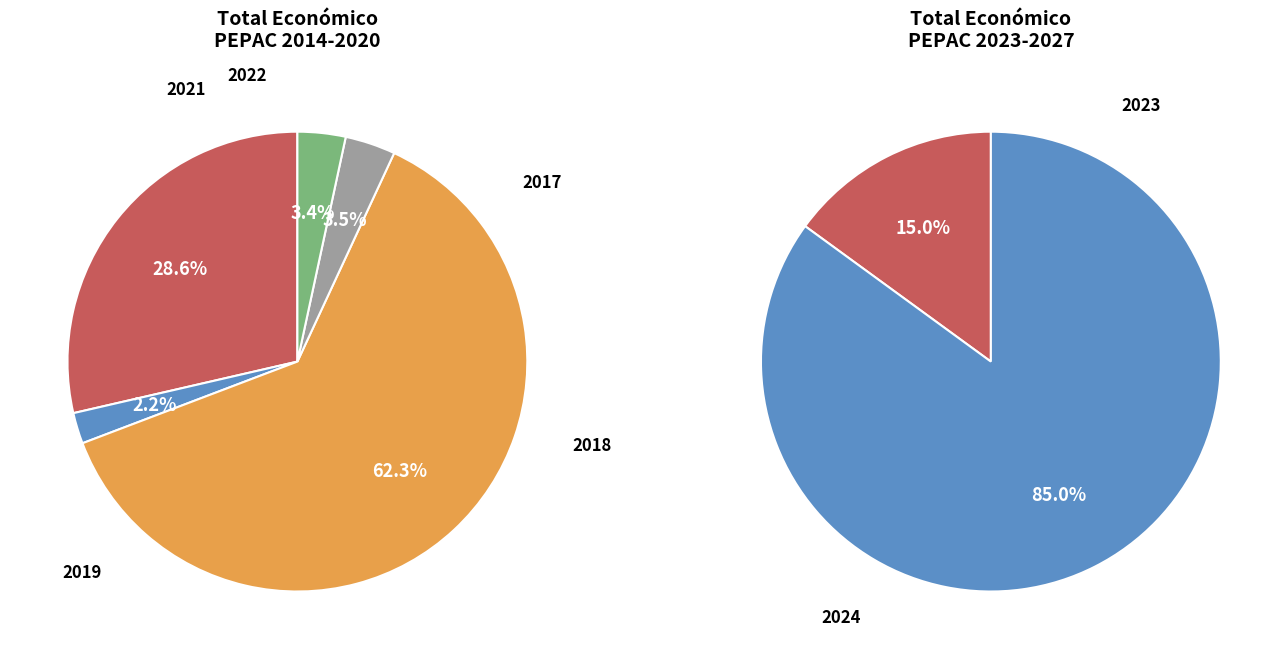

True or false: 2022 accounts for 1% of the total.

False